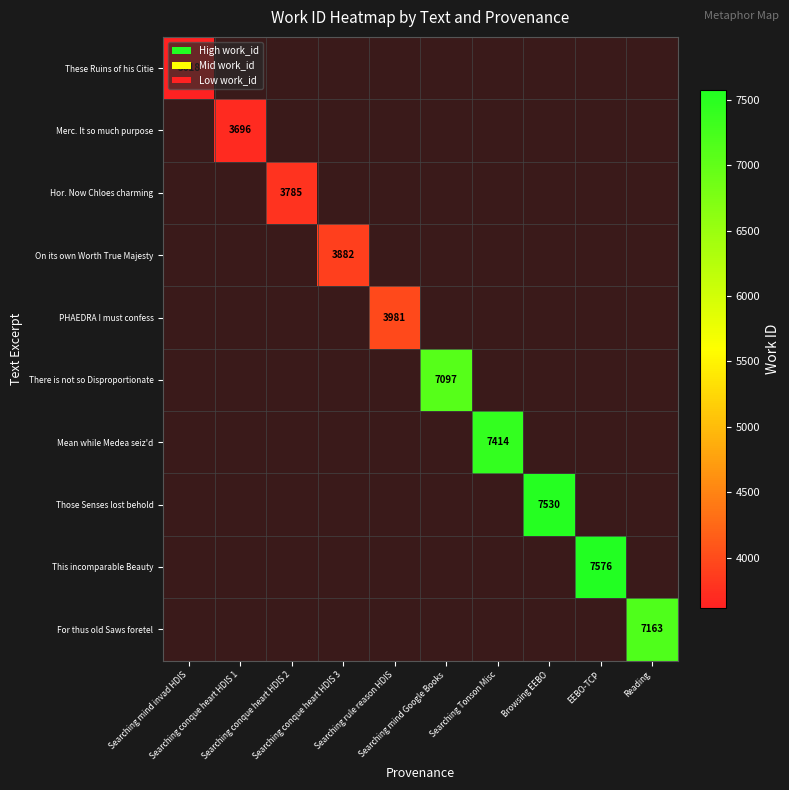

Which category has the lowest value across all series?

Searching mind invad HDIS